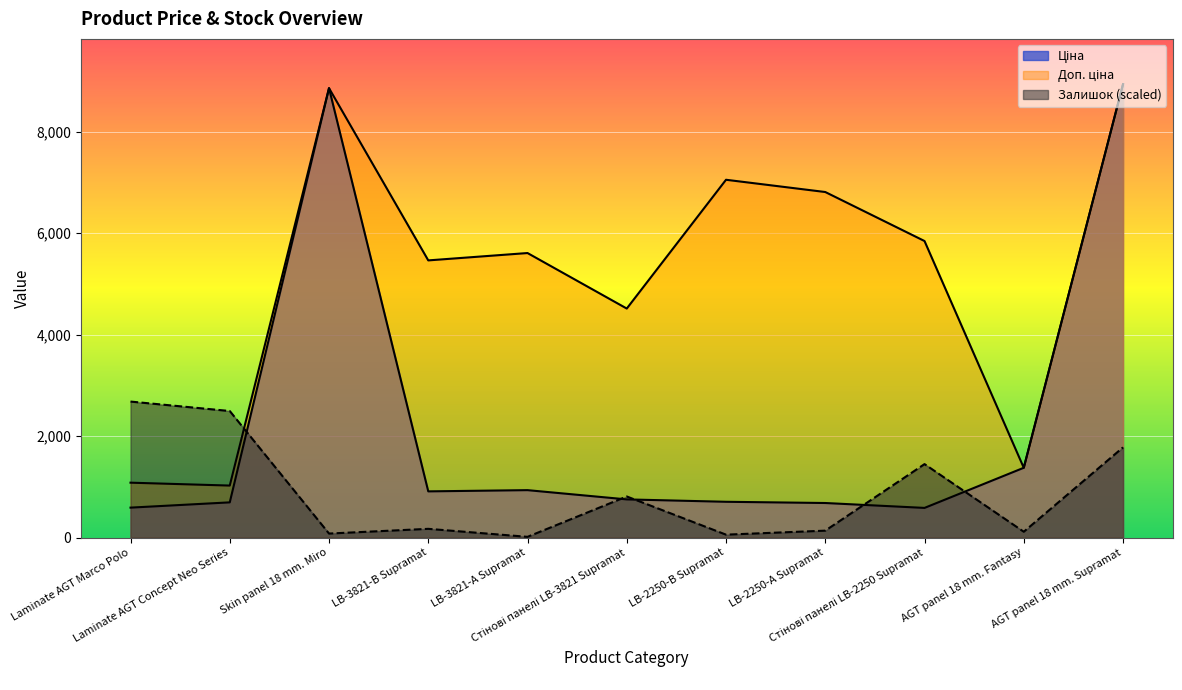

What is the value of the Доп. ціна point at the 1st from the left?

1081.7